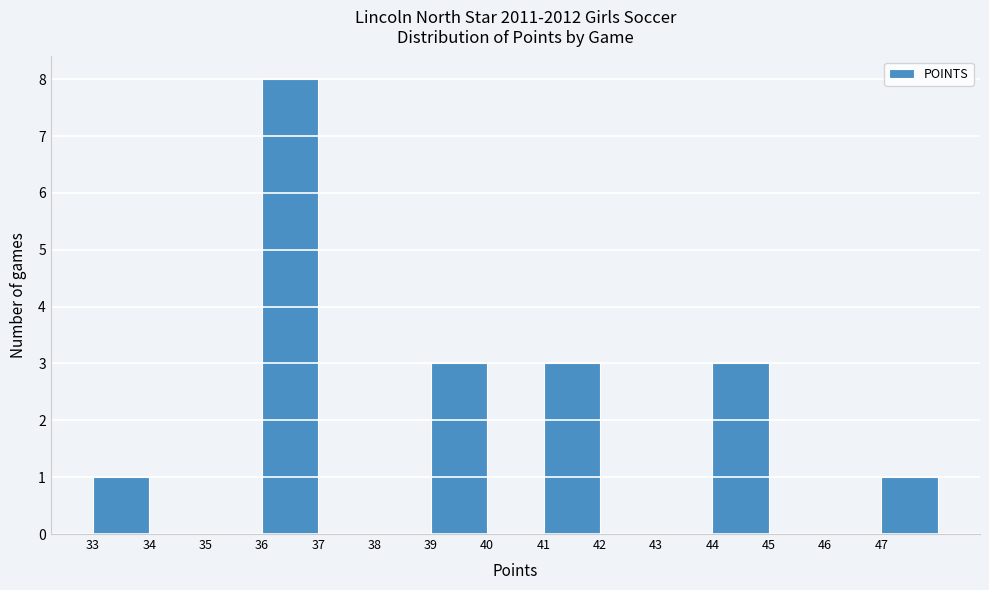

What is the height of the bar covering 36 to 37 on the x-axis? The values are not printed on the chart, so give them approximately, as read against the axis.

8